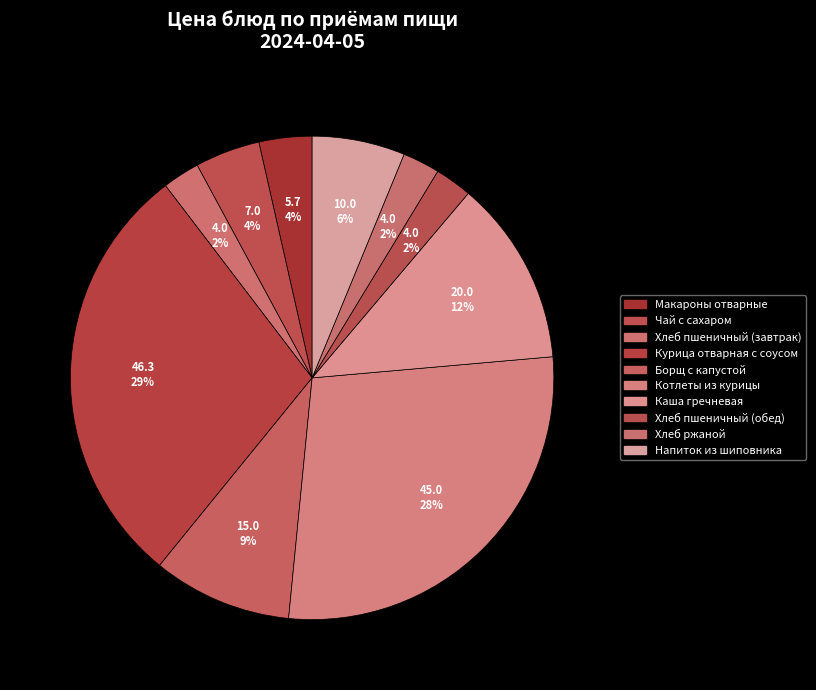

Count the number of slices in the pie.

10